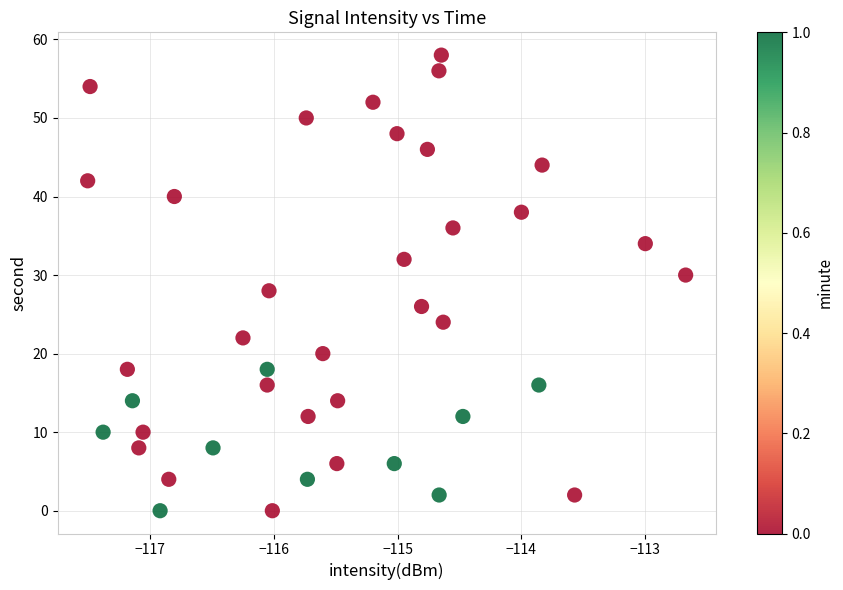

What is the range of Y values (max minus min)?

58